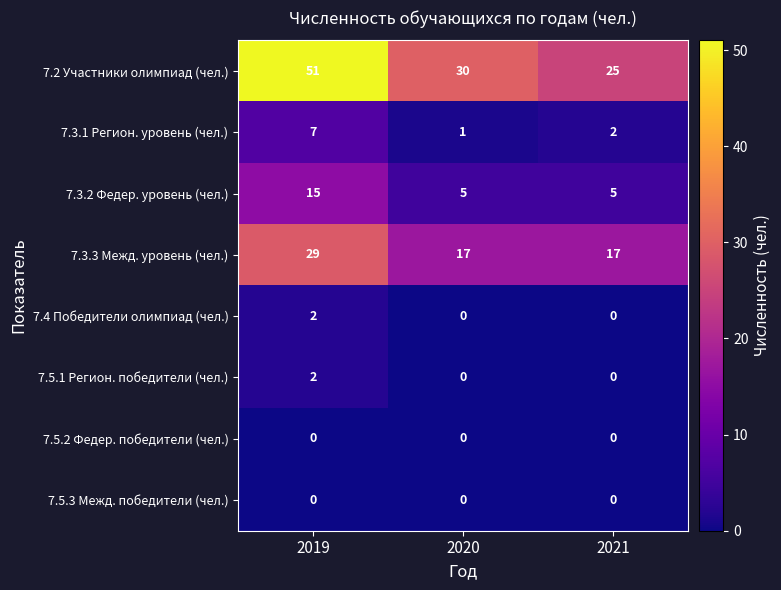

Which series has the largest range (max minus min)?

7.2 Участники олимпиад (чел.)